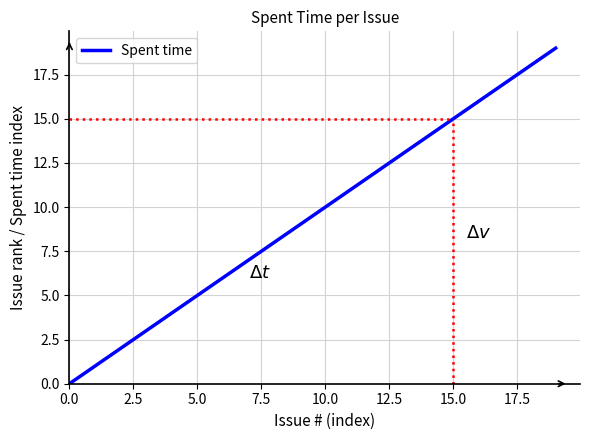

What is the greatest value displayed?

19